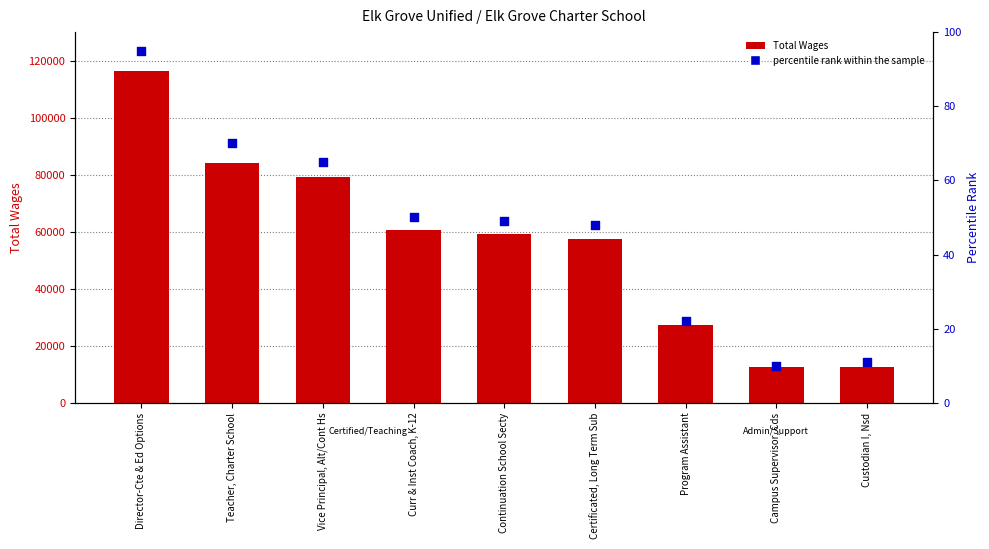

What is the total value across all series at Curr & Inst Coach, K-12?

60571